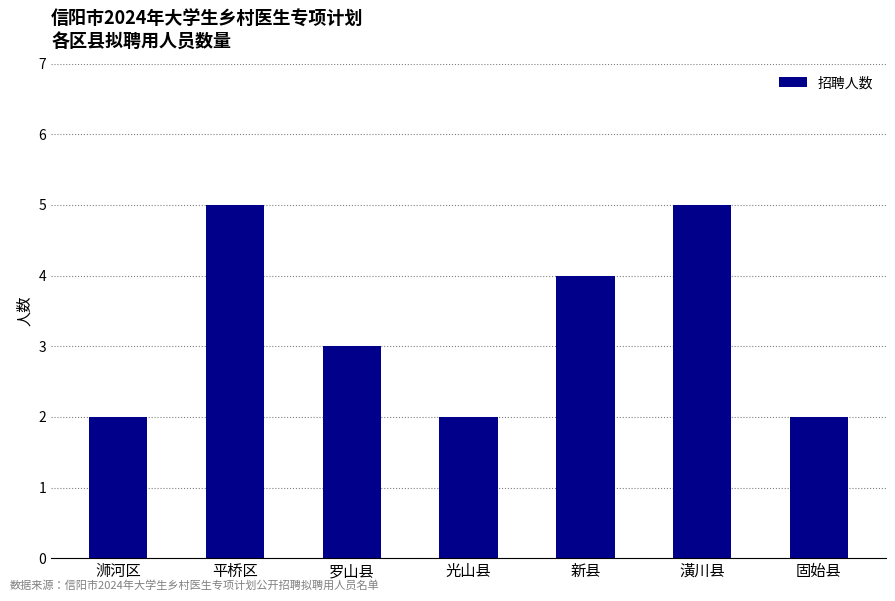

Reading left to right, list all the values displayed in this chart.

2	5	3	2	4	5	2